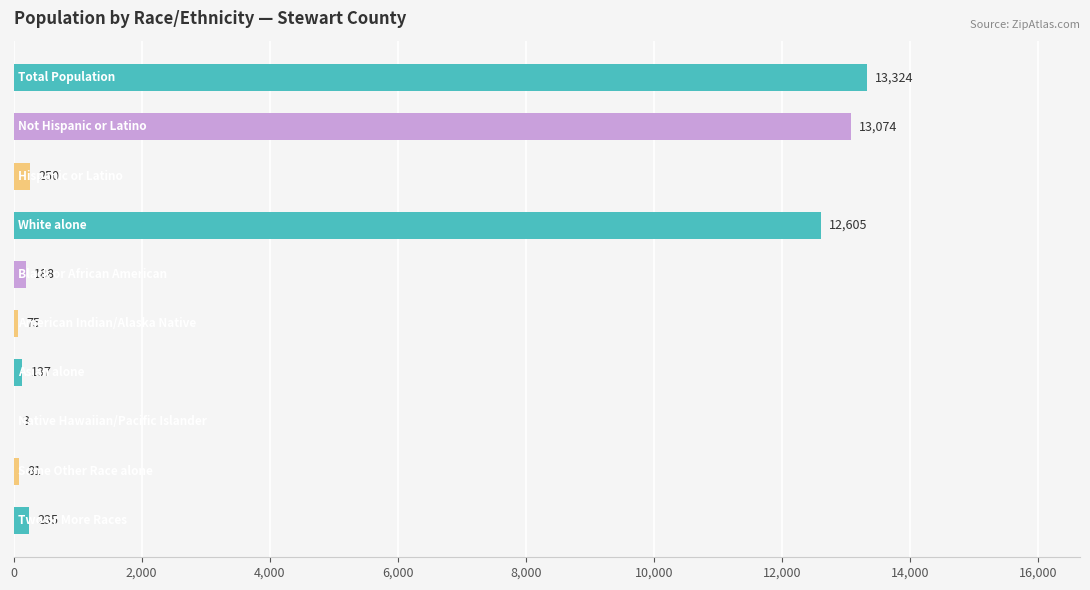

What is the sum of all values?

39972